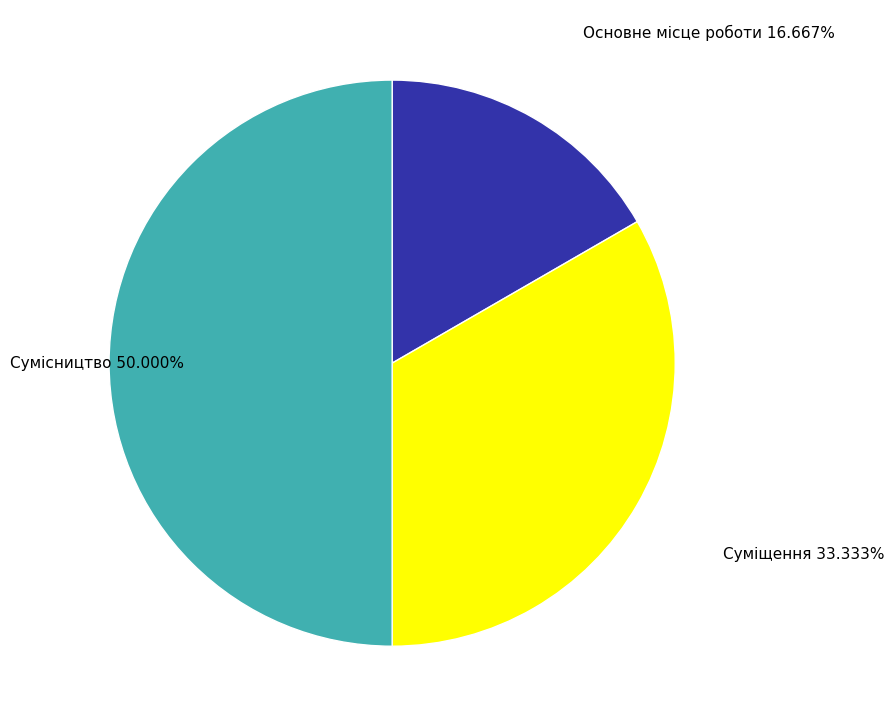

Which has a higher value, Основне місце роботи or Суміщення?

Суміщення